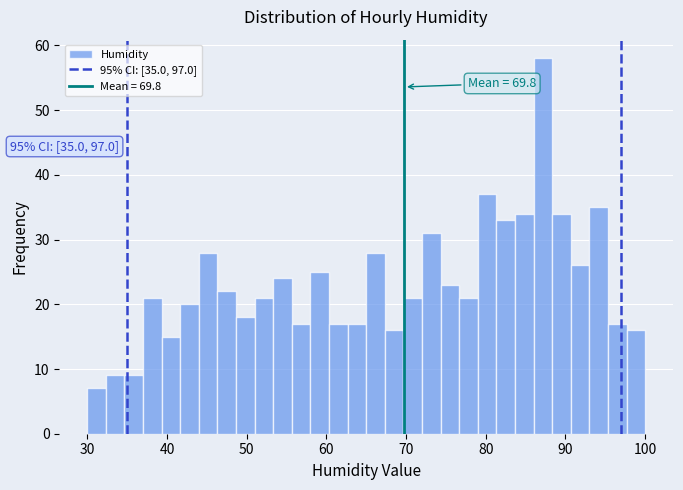

Around what value on the x-axis is the tallest bar? Give the approximate position of its centre, as read against the axis.

87